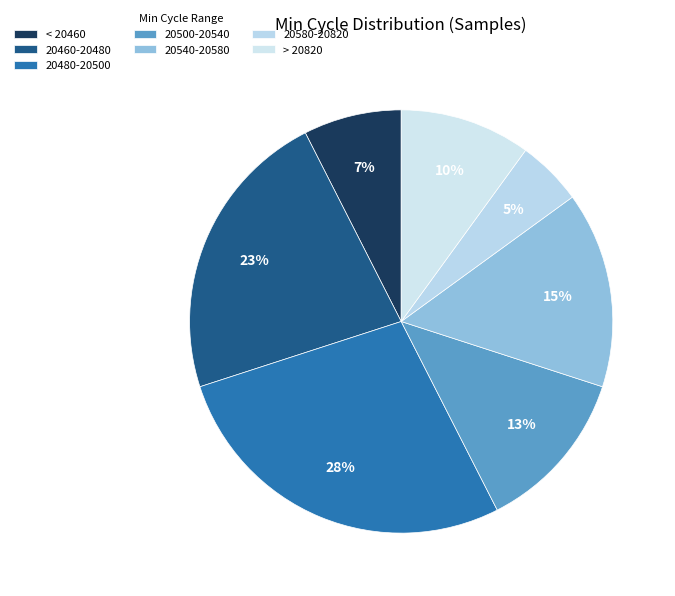

How many slices are in this pie chart?

7